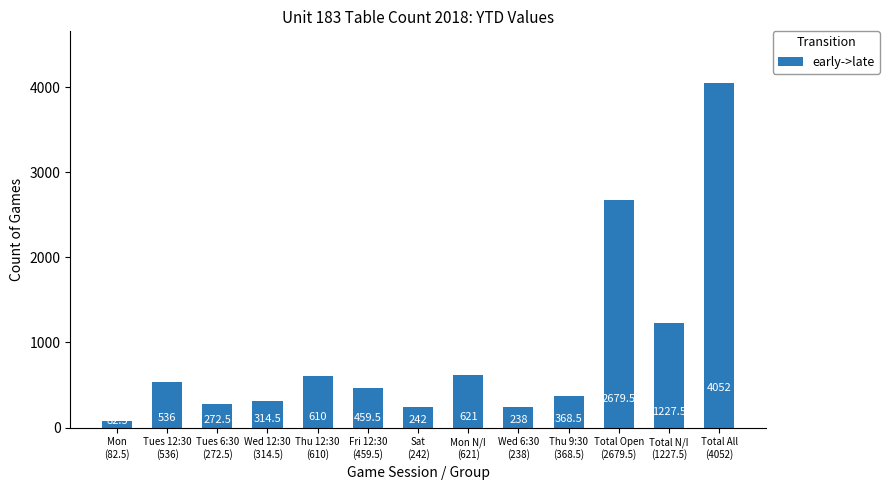

What is the greatest value displayed?

4052.0